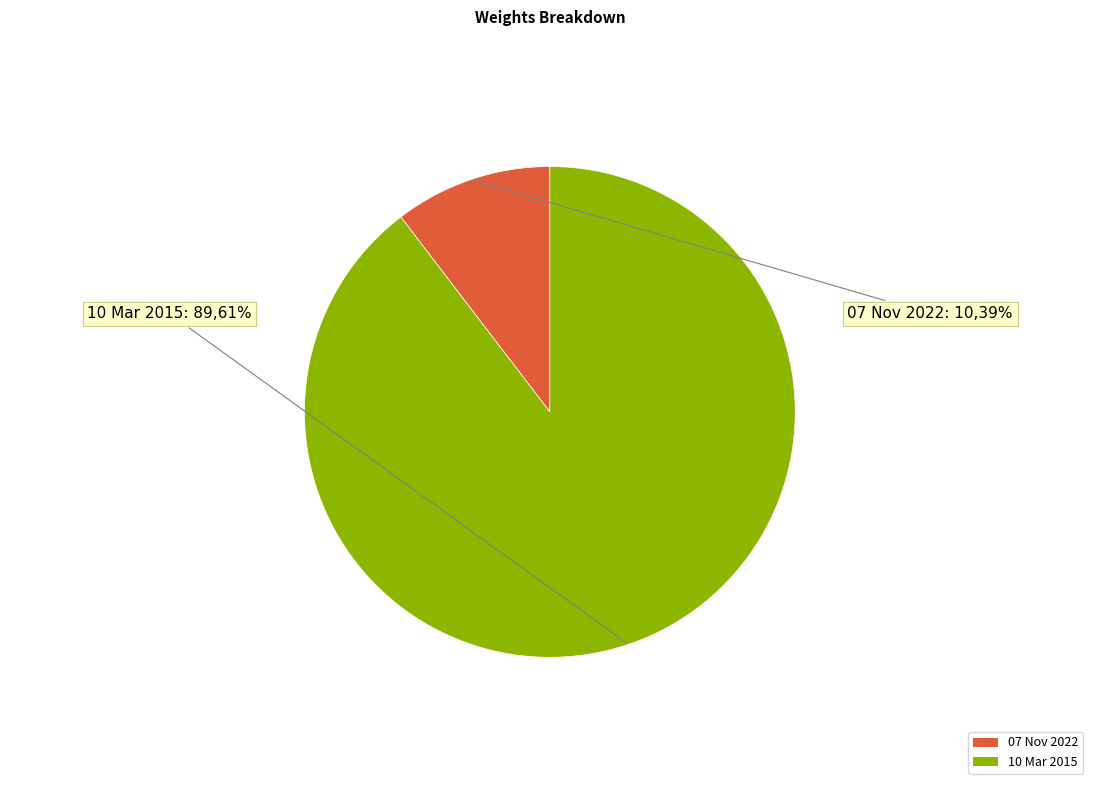

How many slices are in this pie chart?

2